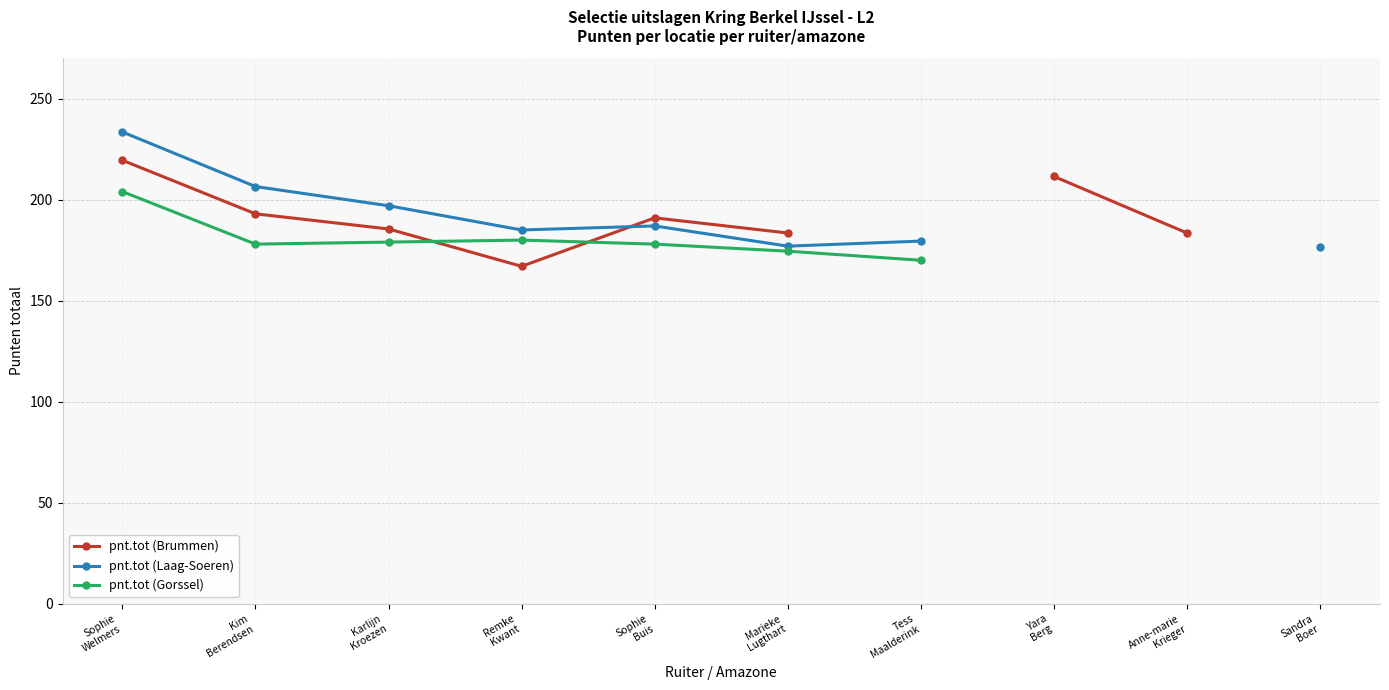

Which category has the lowest value across all series?

Remke
Kwant